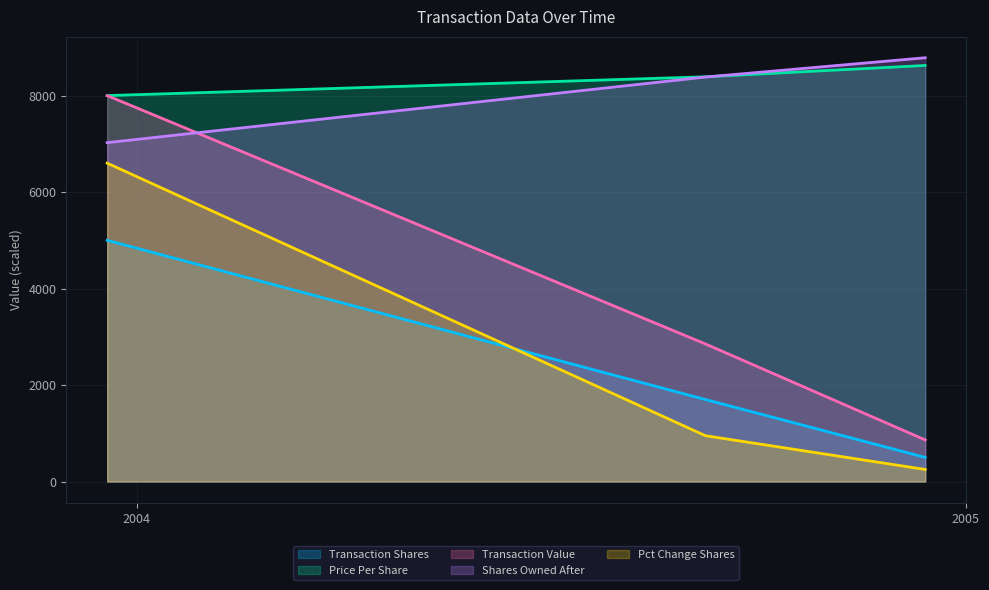

At which label does transactionValue reach its minimum?

2004-12-14